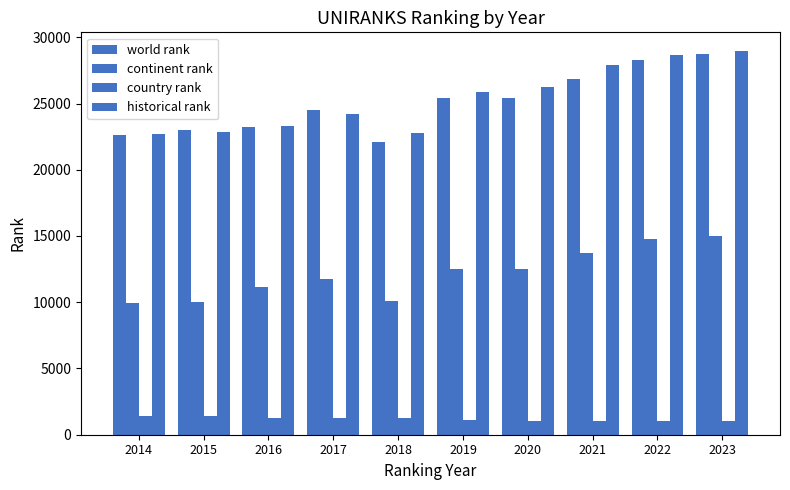

What is the value of the historical rank bar at the 4th from the left?

24178.0